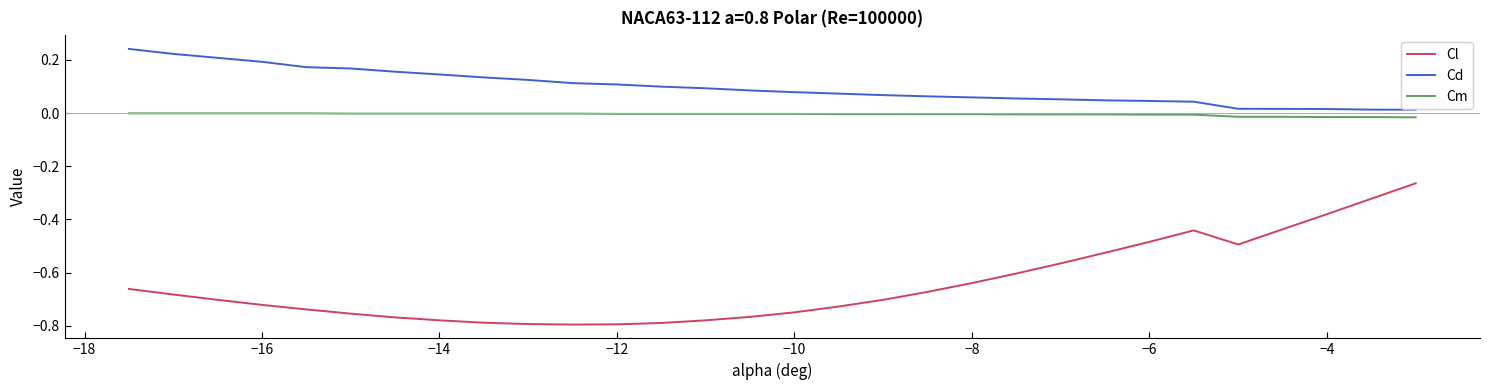

Which series has the largest total across all categories?

Cd